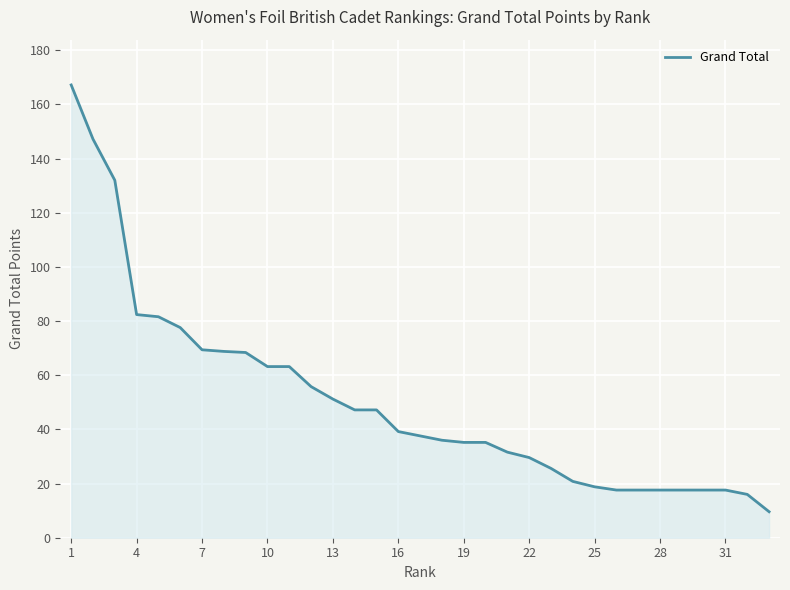

What is the minimum value shown in the chart?

9.6